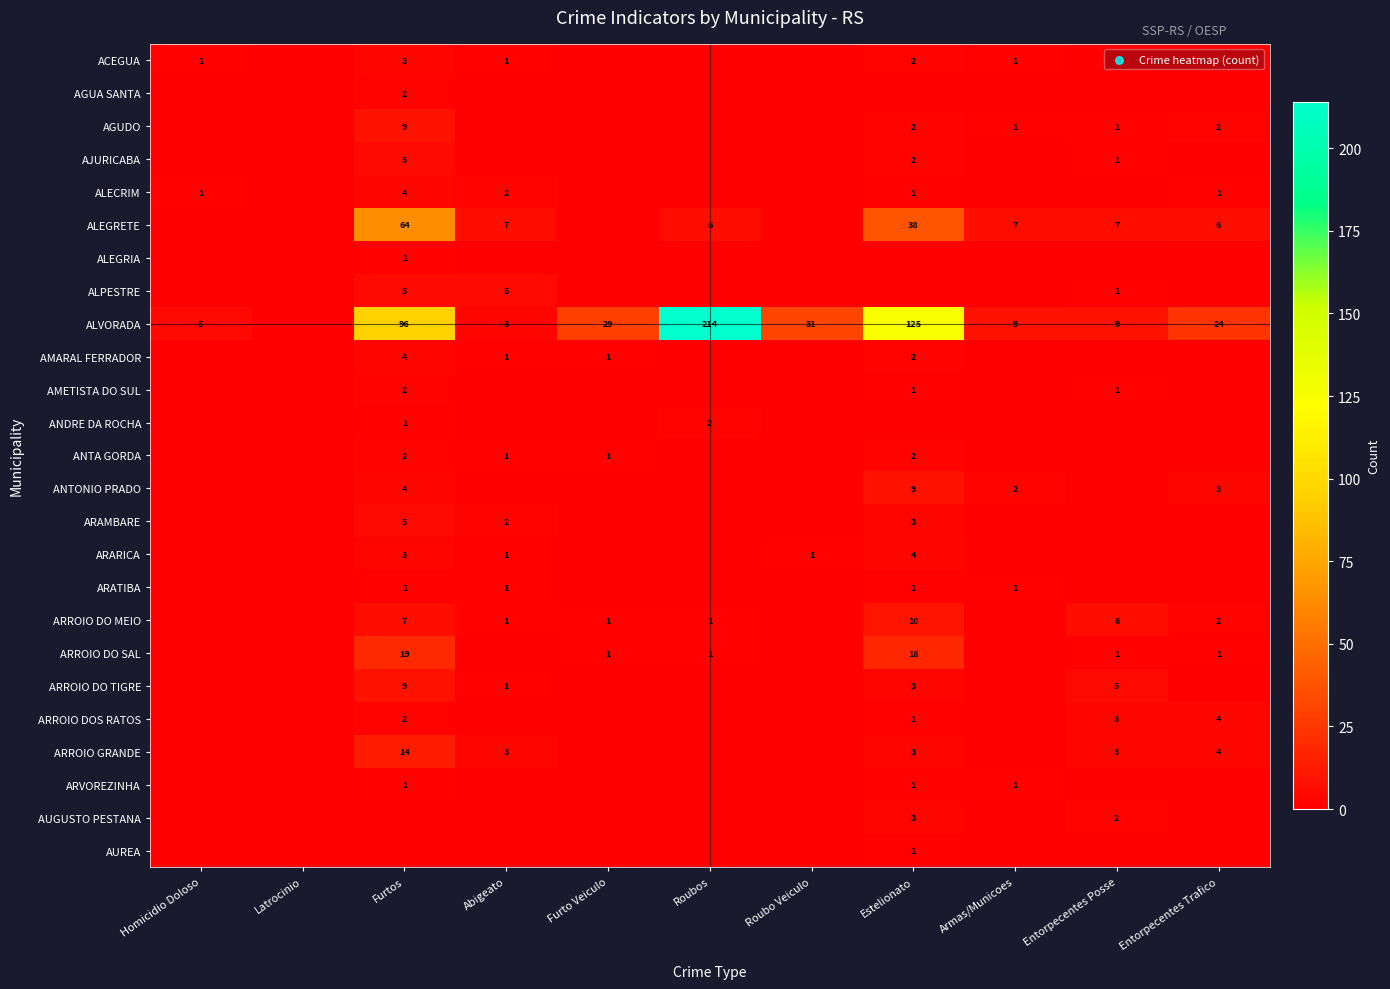

True or false: ANTONIO PRADO has a value of 13 at Estelionato.

False